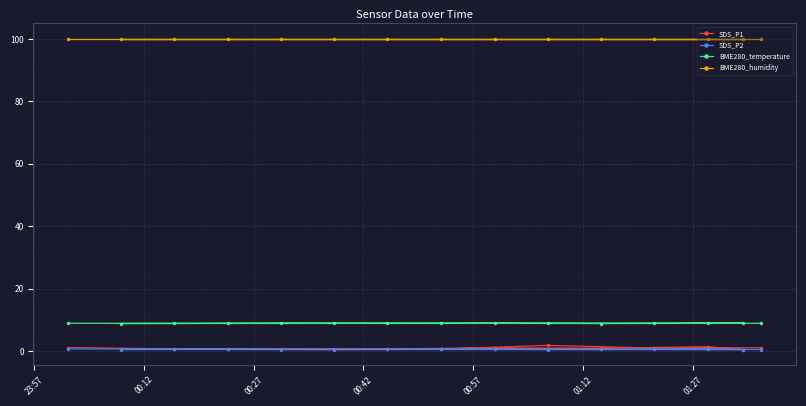

At how many categories does at least one series exceed 26?

15